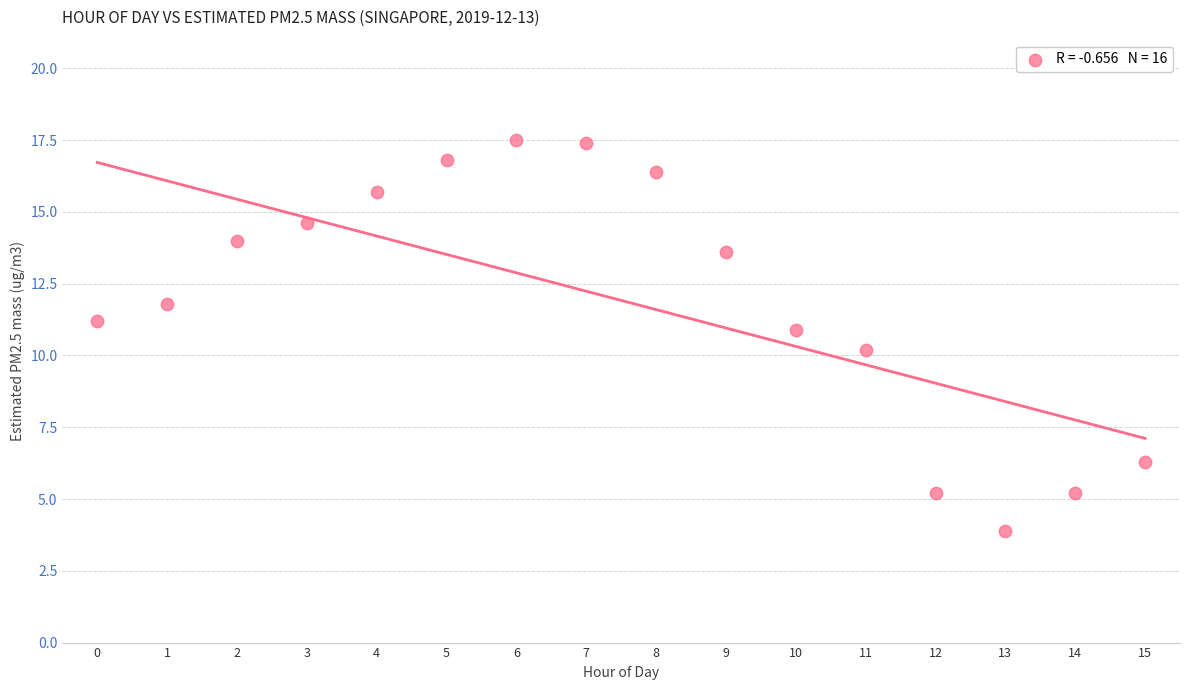

What is the range of Y values (max minus min)?

13.6